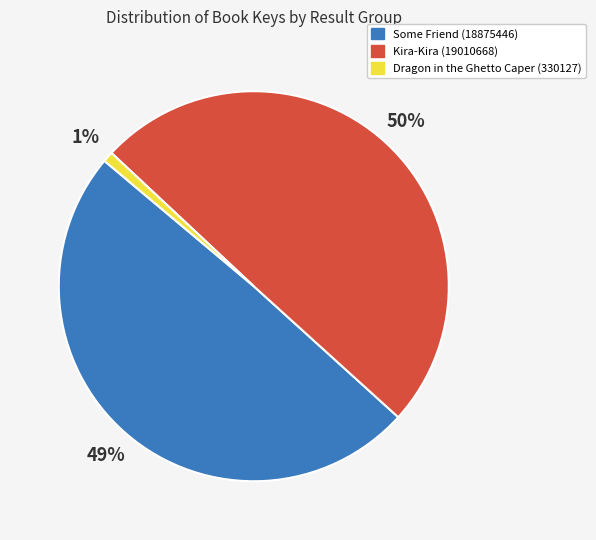

To the nearest percent, what is the combined percentage of Kira-Kira (19010668) and Dragon in the Ghetto Caper (330127)?

51%